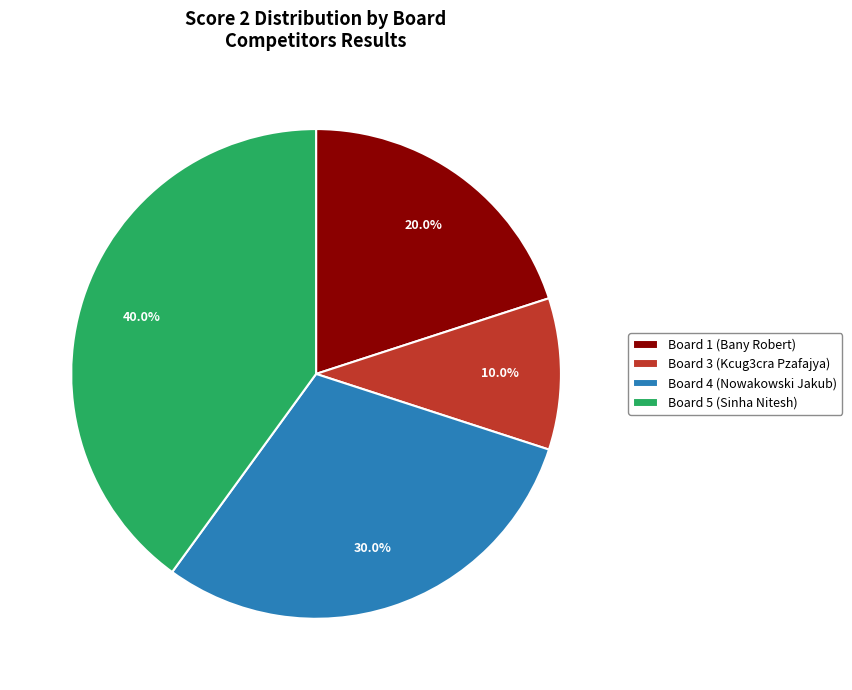

What is the ratio of the value at Board 1 (Bany Robert) to the value at Board 5 (Sinha Nitesh)?

0.5